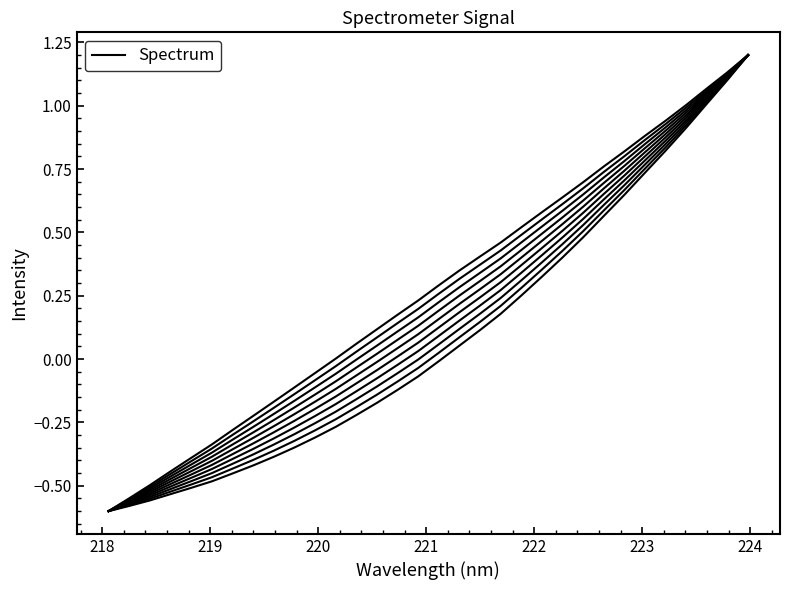

True or false: the data has more than 1 interior local peaks.

False